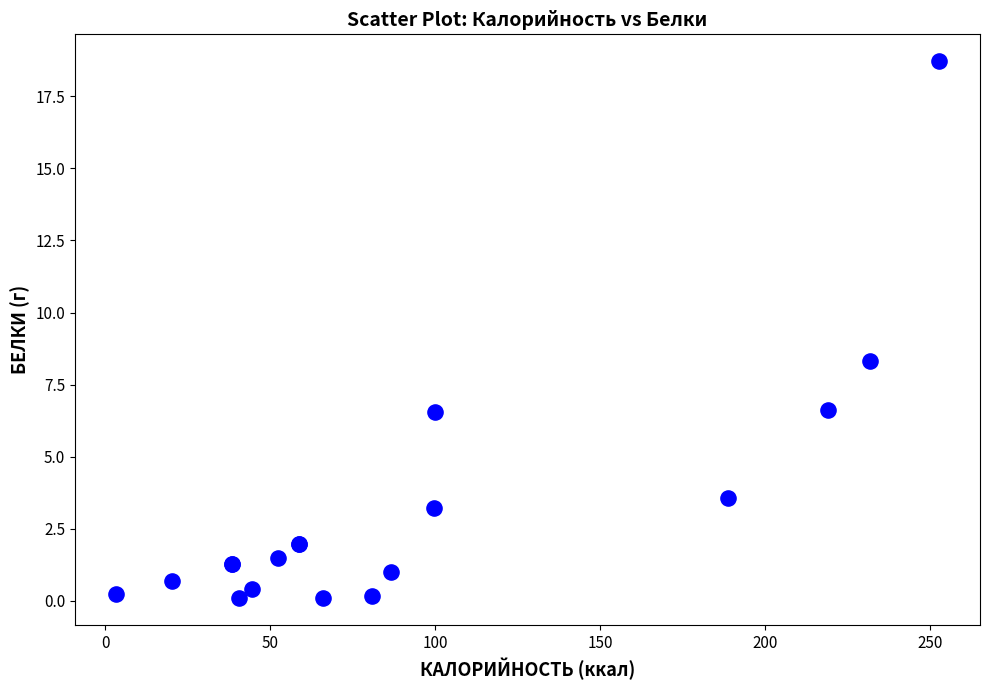

What Y value in the scatter plot is closest to 9?

8.3